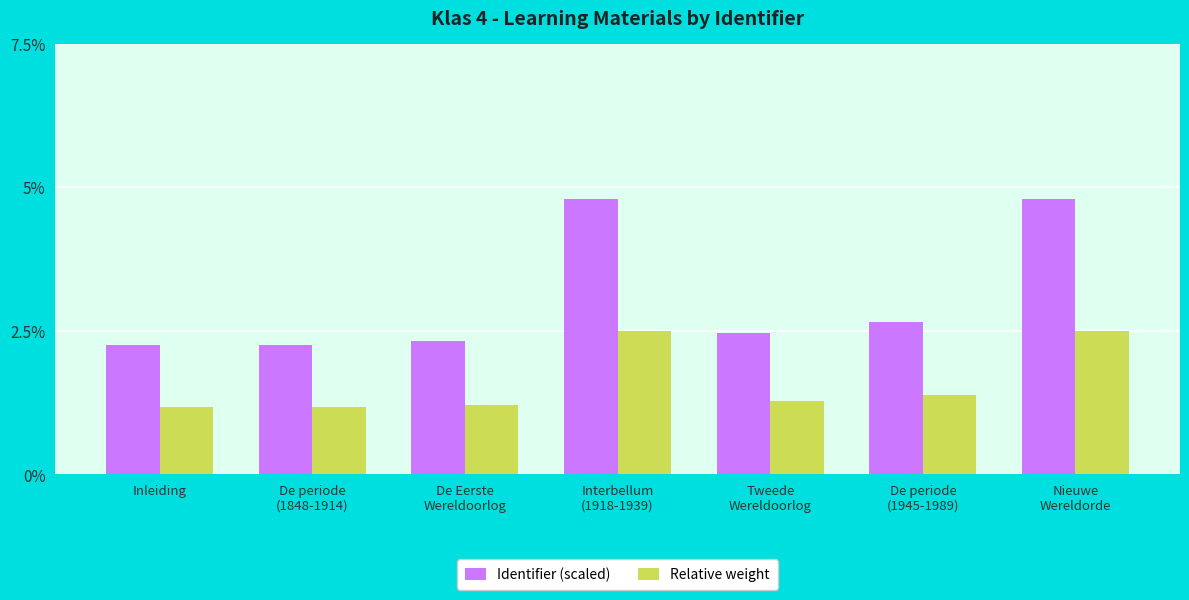

What is the highest value of the Identifier (scaled) series?

4.8